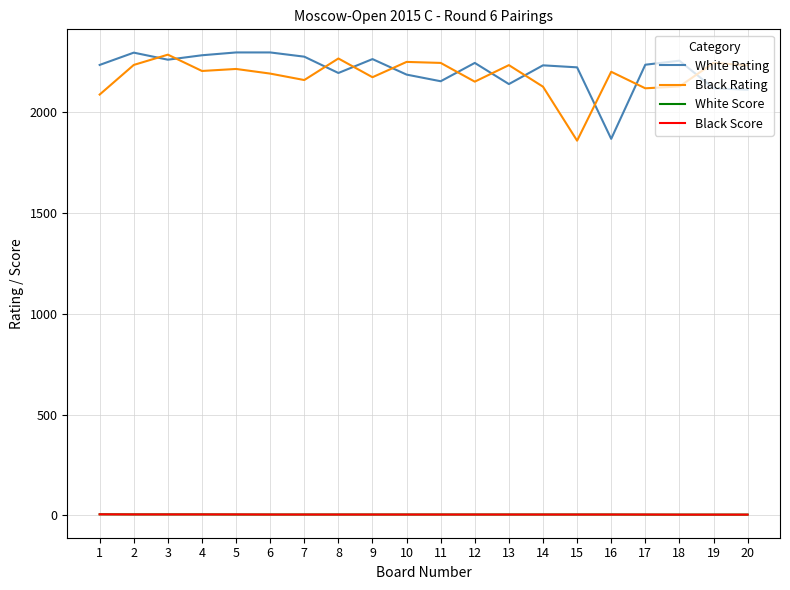

What is the lowest value of the Black Rating series?

1860.0